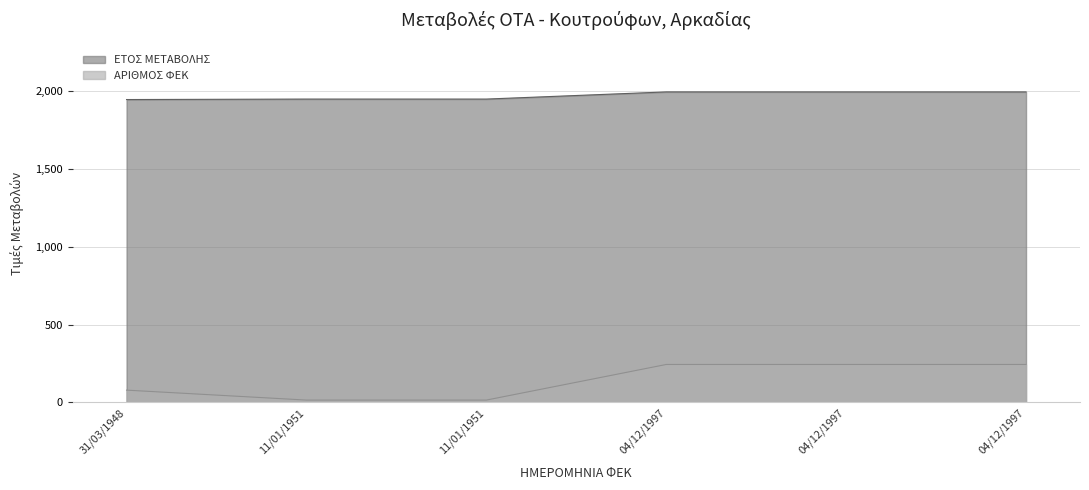

Reading right to left, what are all the values shown in this chart?

ΕΤΟΣ ΜΕΤΑΒΟΛΗΣ: 1997	1997	1997	1951	1951	1948
ΑΡΙΘΜΟΣ ΦΕΚ: 244	244	244	15	15	79